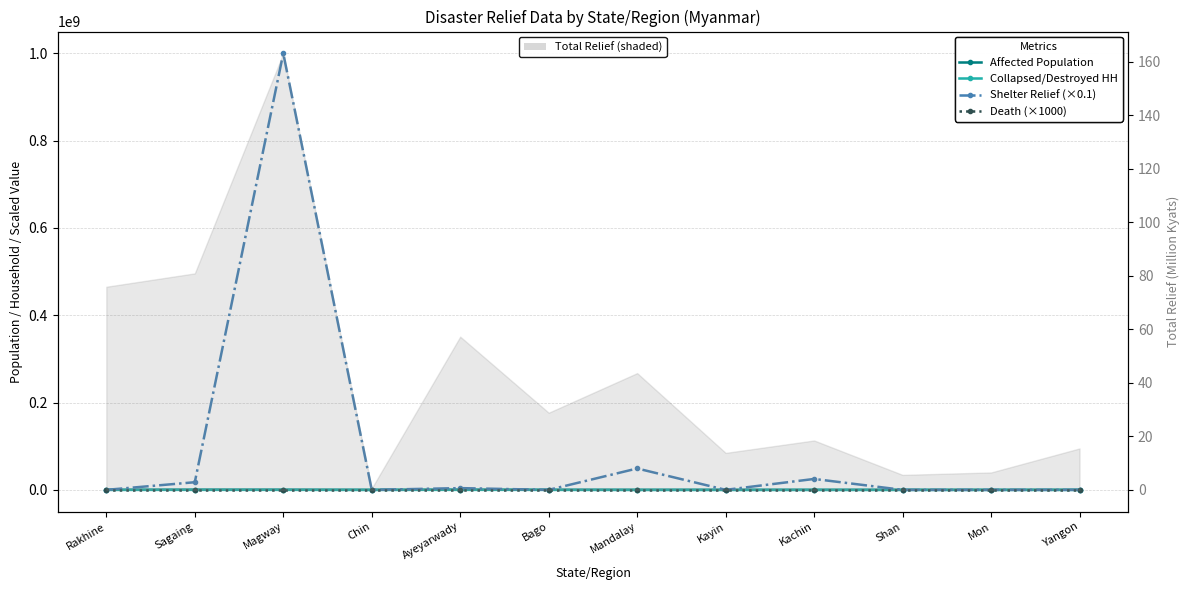

Which series has the largest range (max minus min)?

Shelter Relief (×0.1)